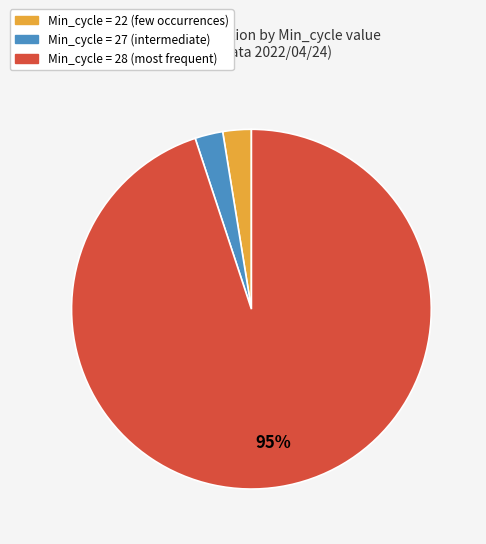

Is there a majority slice in this chart?

Yes